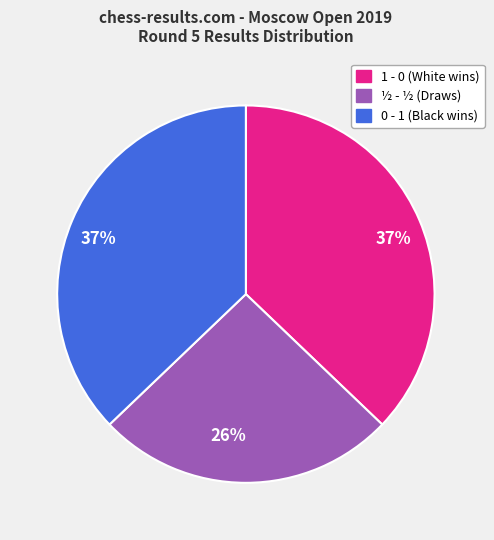

To the nearest percent, what is the average slice percentage?

33%